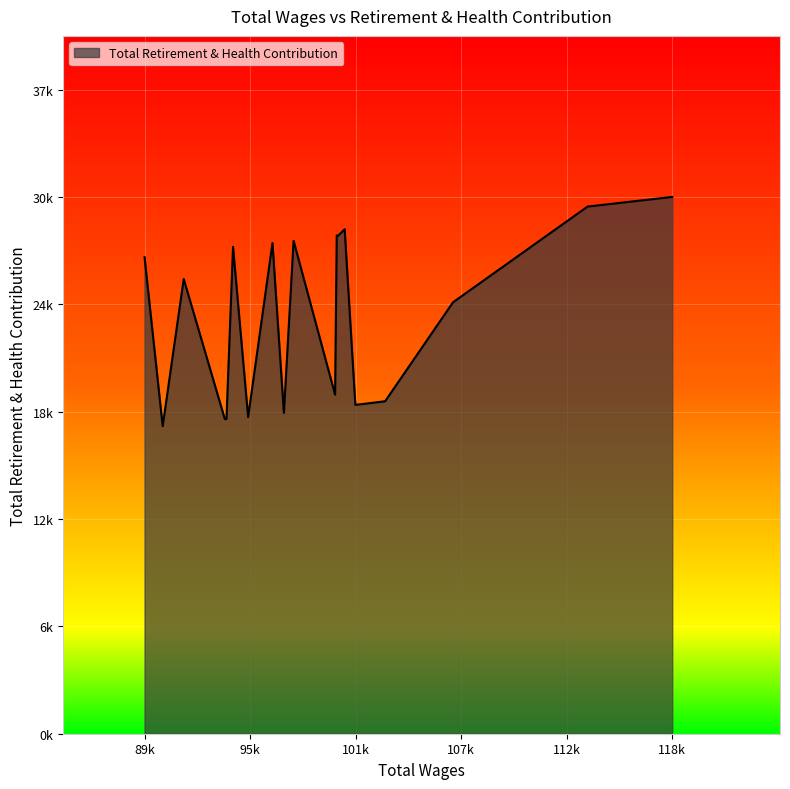

Does the chart display data point markers on the line(s)?

No